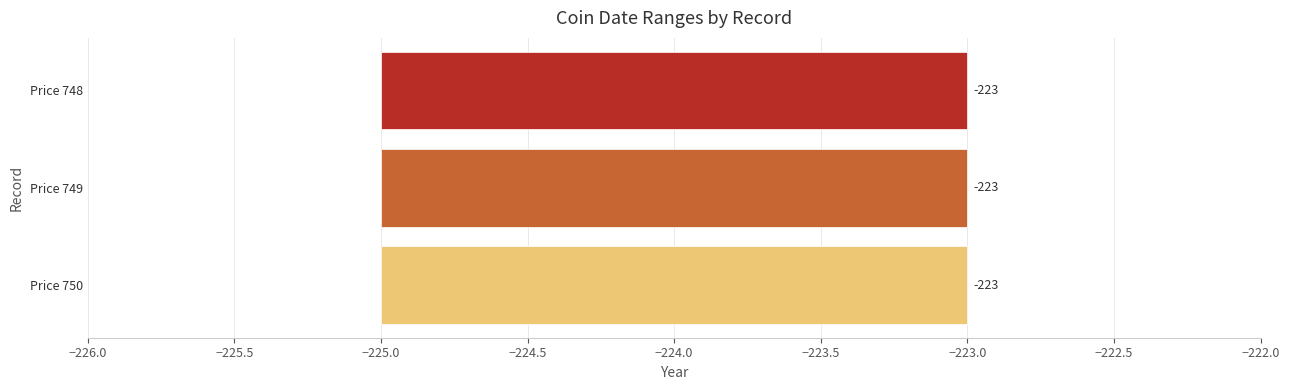

Reading left to right, what are all the values shown in this chart?

از تاریخ: -225	-225	-225
تا تاریخ / تاریخ تک: -223	-223	-223